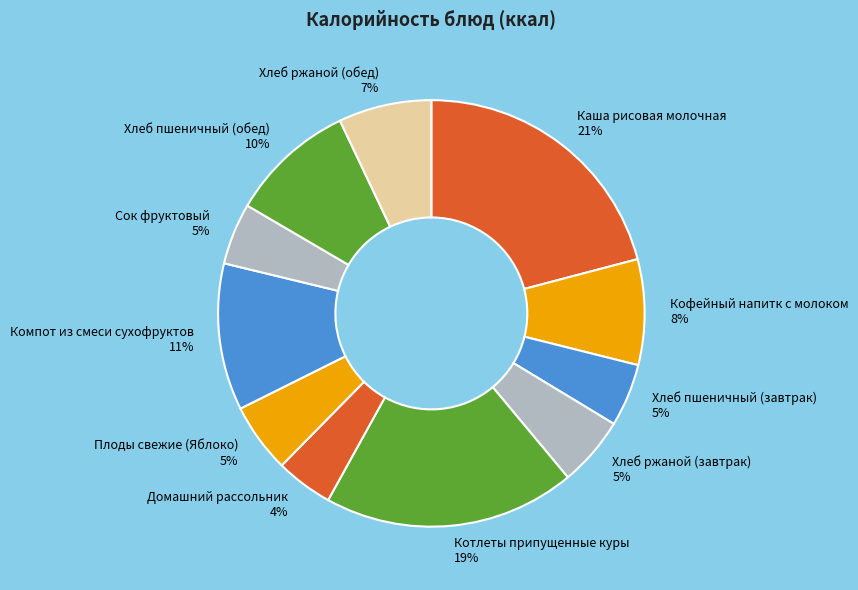

Which category has the biggest portion of the pie?

Каша рисовая молочная